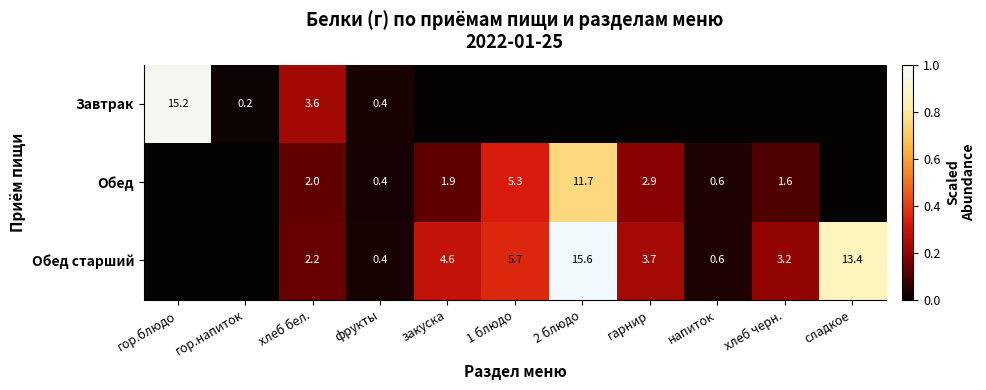

What is the sum of the Обед старший values at фрукты and сладкое?

13.8